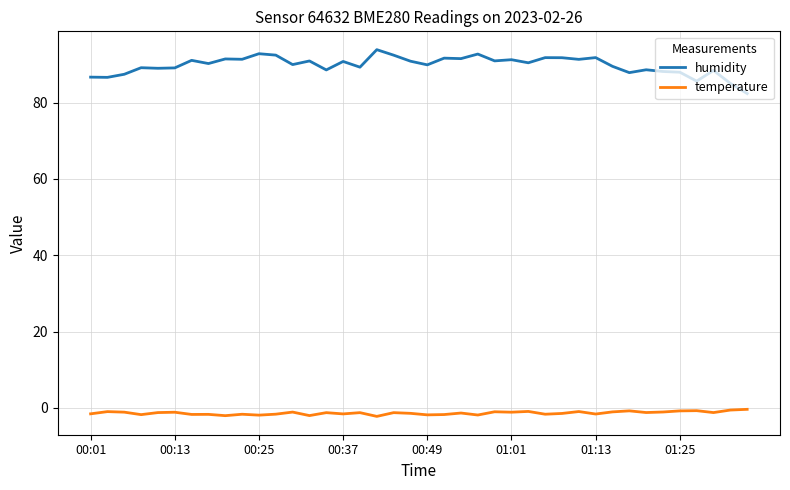

What is the smallest value displayed?

-2.2